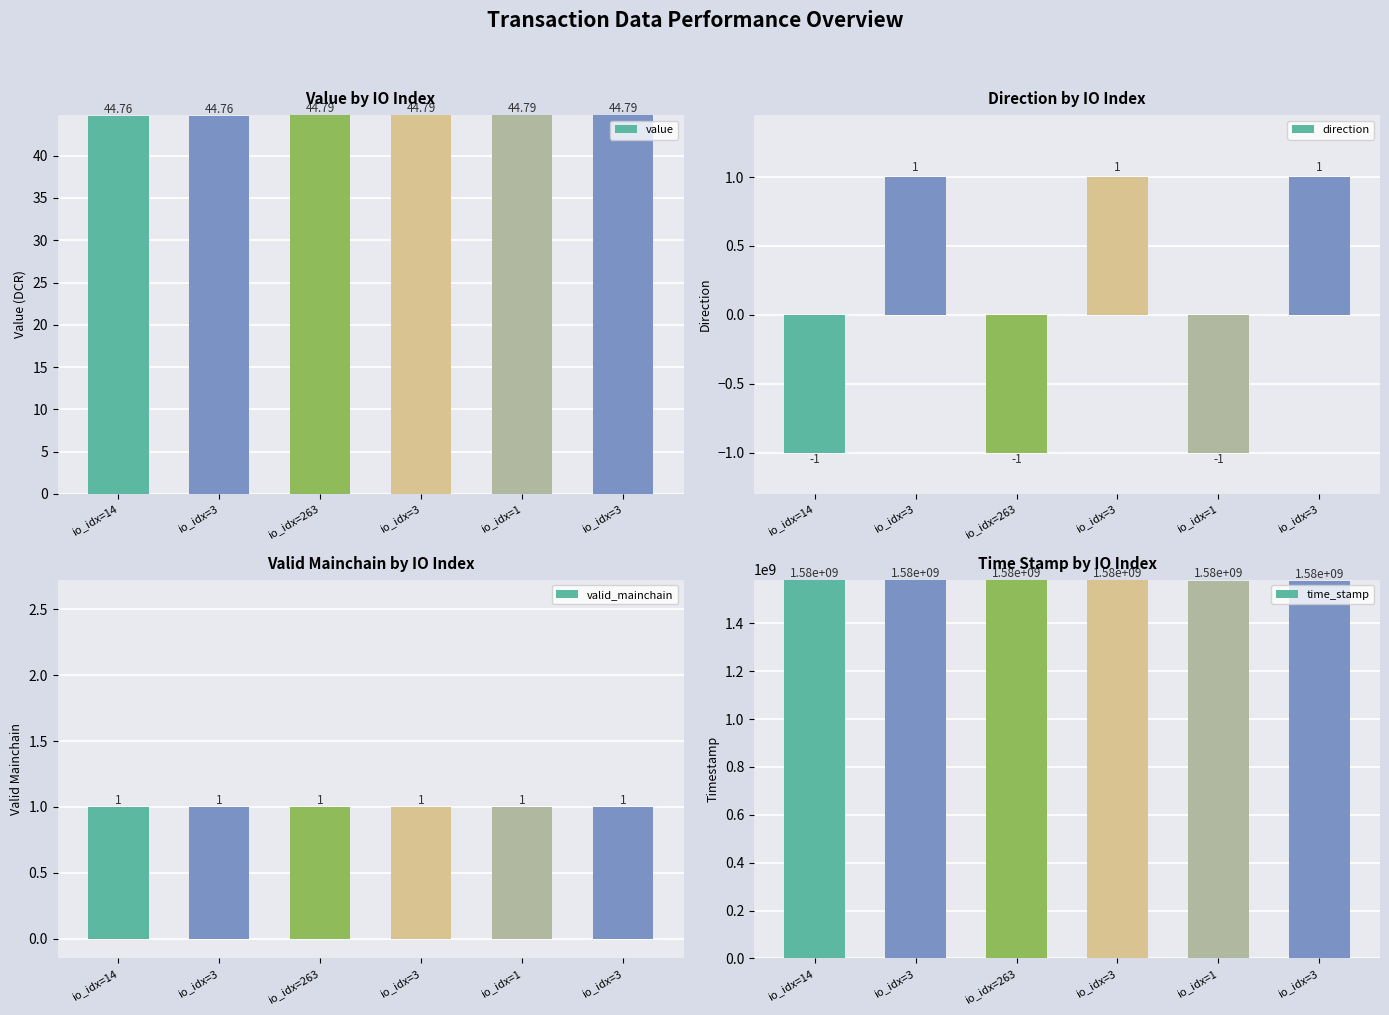

Reading left to right, transcribe all the data shown in this chart.

value: io_idx=14=44.8	io_idx=3=44.8	io_idx=263=44.8	io_idx=3=44.8	io_idx=1=44.8	io_idx=3=44.8
direction: io_idx=14=-1.0	io_idx=3=1.0	io_idx=263=-1.0	io_idx=3=1.0	io_idx=1=-1.0	io_idx=3=1.0
valid_mainchain: io_idx=14=1.0	io_idx=3=1.0	io_idx=263=1.0	io_idx=3=1.0	io_idx=1=1.0	io_idx=3=1.0
time_stamp: io_idx=14=1582057928.0	io_idx=3=1581622422.0	io_idx=263=1581180975.0	io_idx=3=1580045947.0	io_idx=1=1579019514.0	io_idx=3=1578978637.0